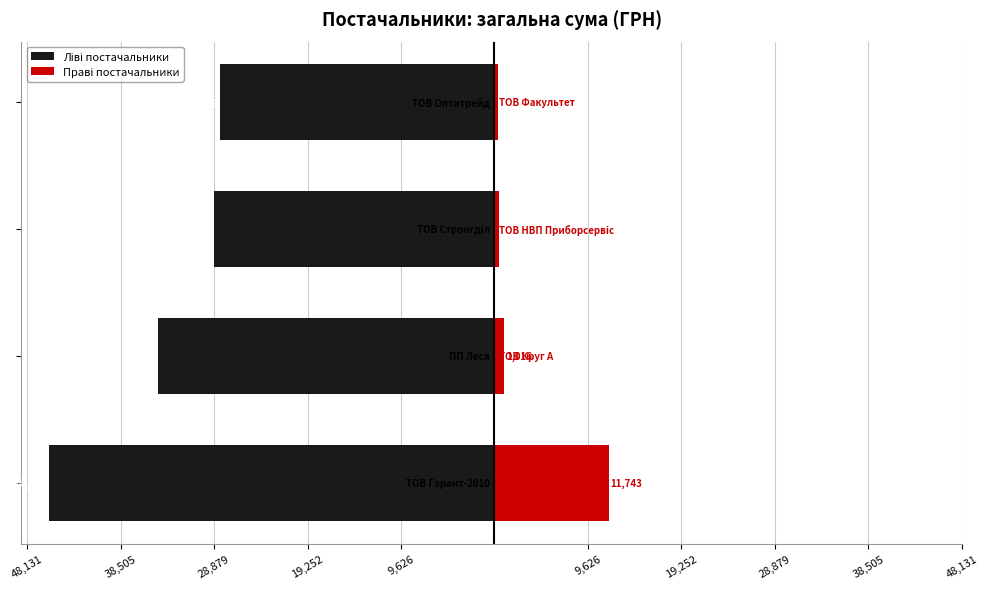

True or false: Ліві постачальники has a value of -45839.8 at 48,131.

True